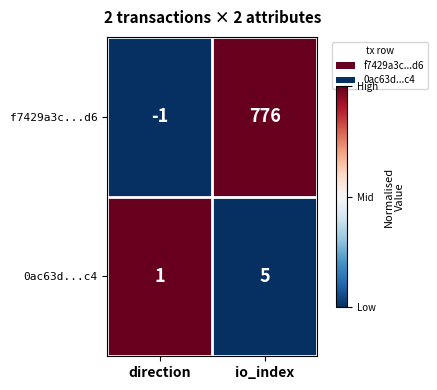

What is the greatest value displayed?

776